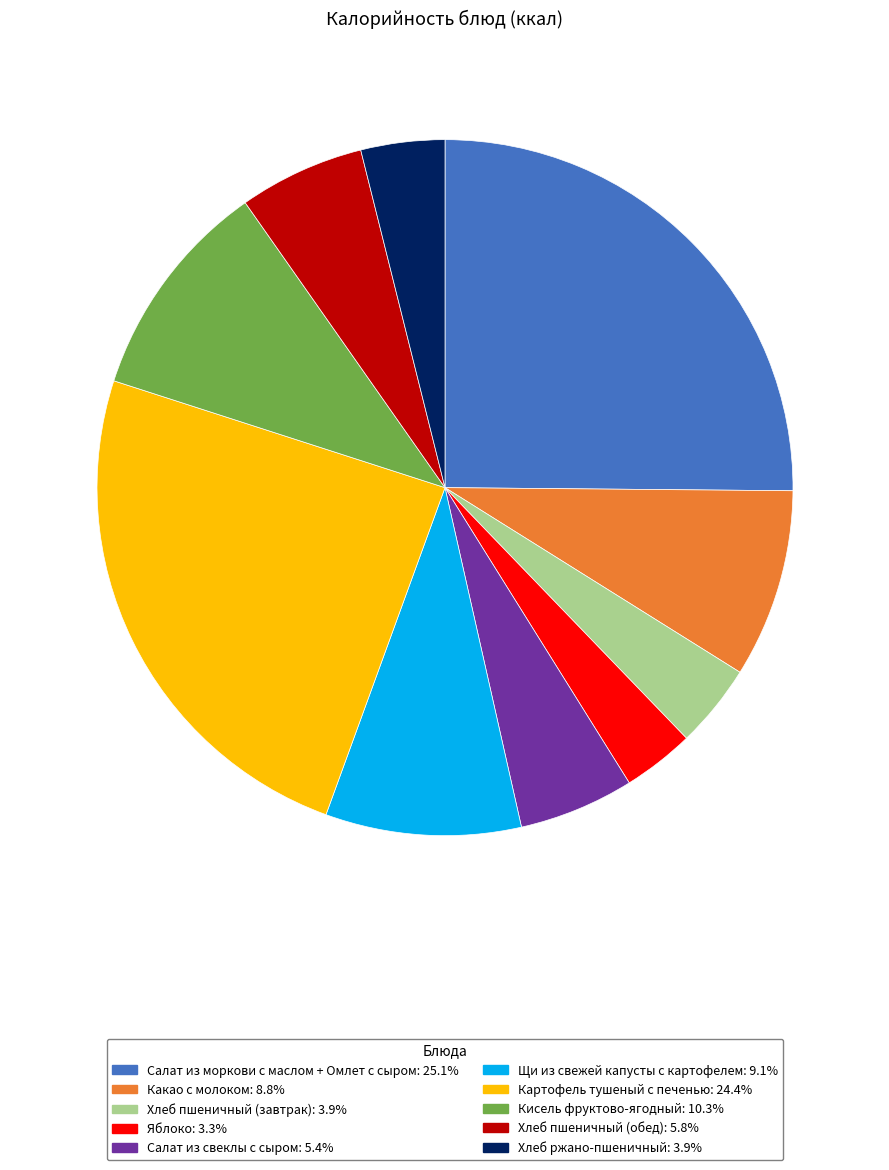

Which slice is the largest?

Салат из моркови с маслом + Омлет с сыром